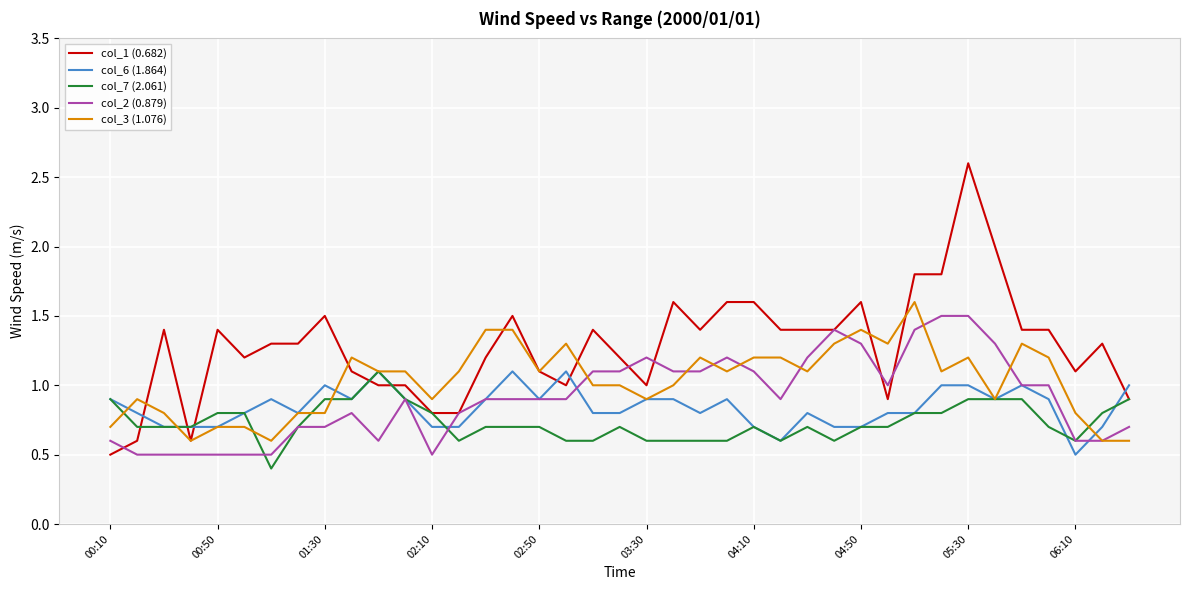

Which series has the largest total across all categories?

col_1 (0.682)